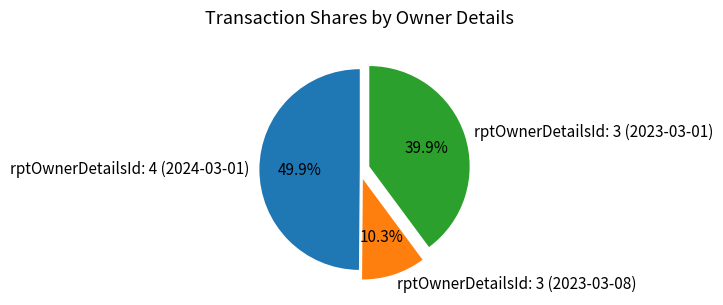

Which category has the biggest portion of the pie?

rptOwnerDetailsId: 4 (2024-03-01)